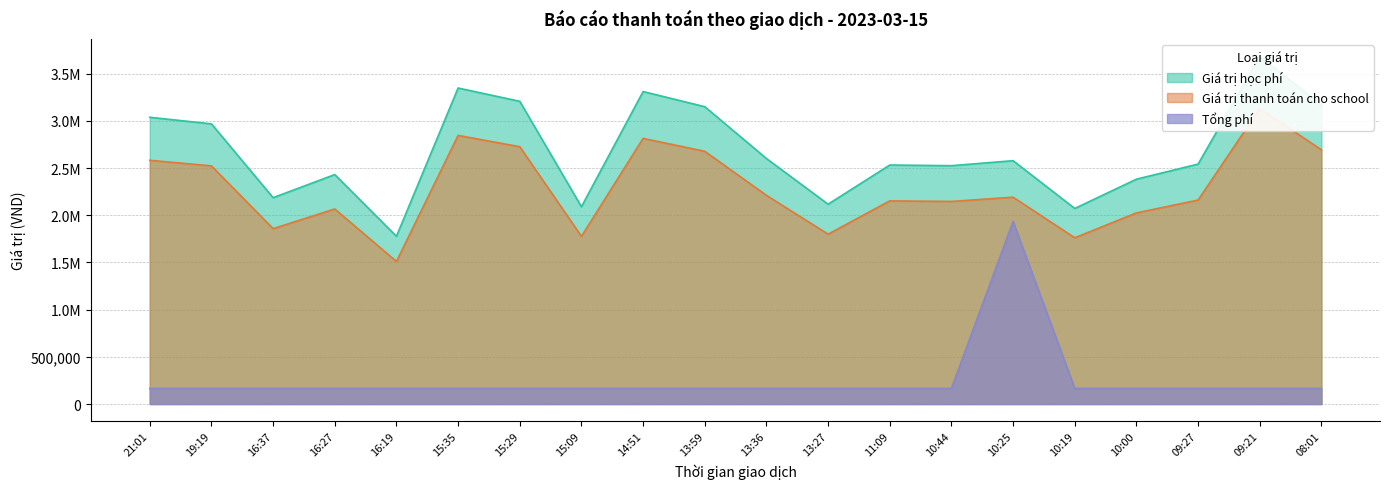

What is the label of the 19th point from the left?

09:21